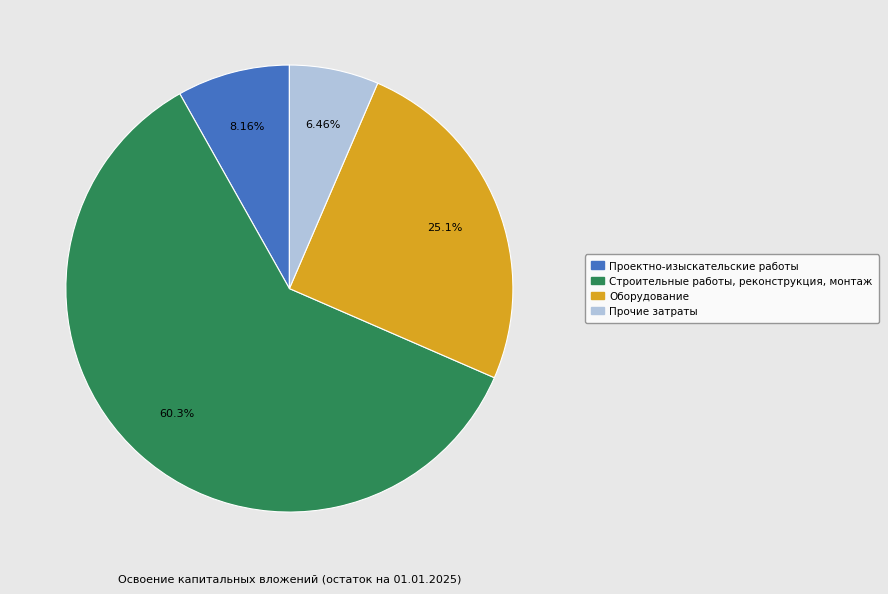

Count the number of slices in the pie.

4